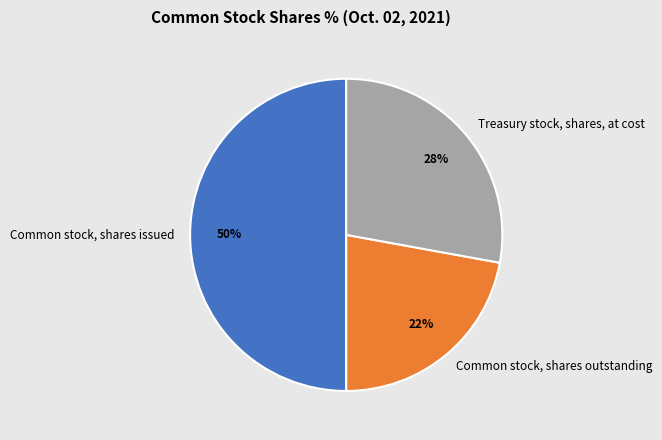

Rank the categories by value from highest to lowest.

Common stock, shares issued, Treasury stock, shares, at cost, Common stock, shares outstanding